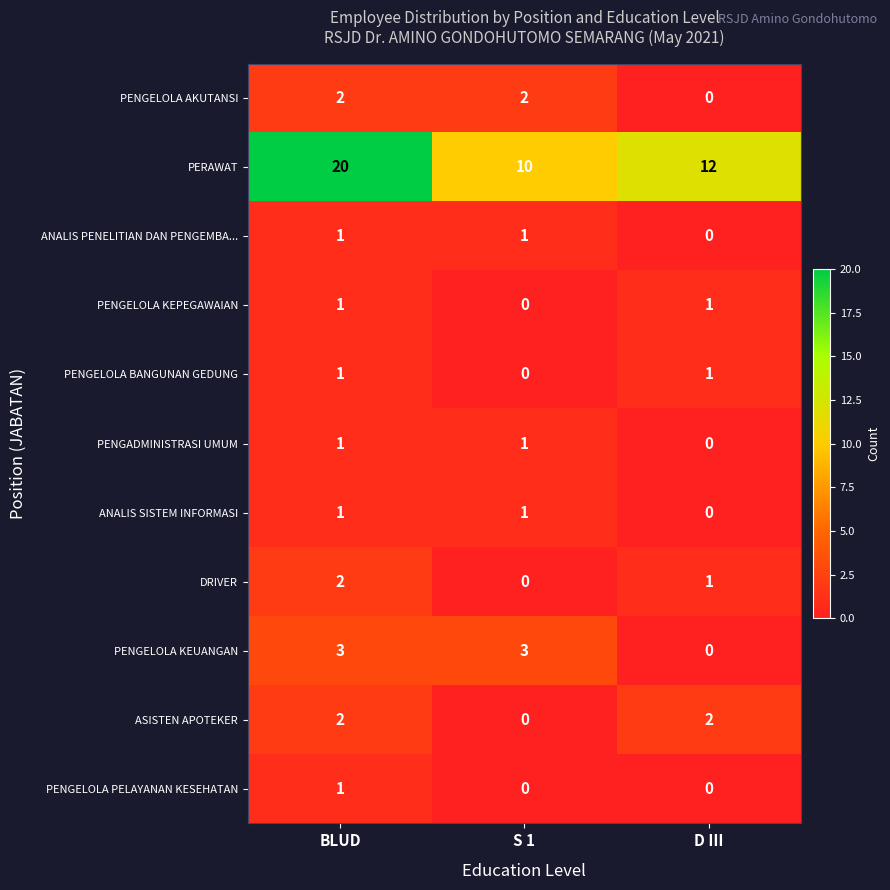

Which series has the widest spread of values?

PERAWAT